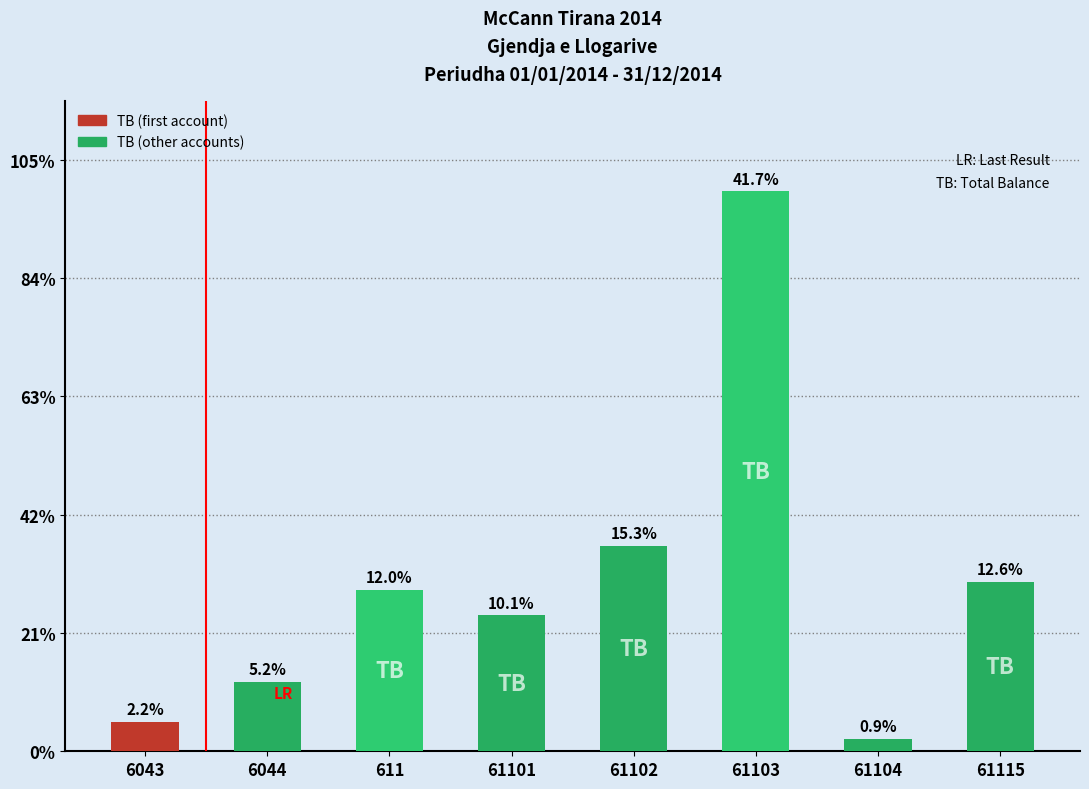

What is the sum of all values?

11363579.8